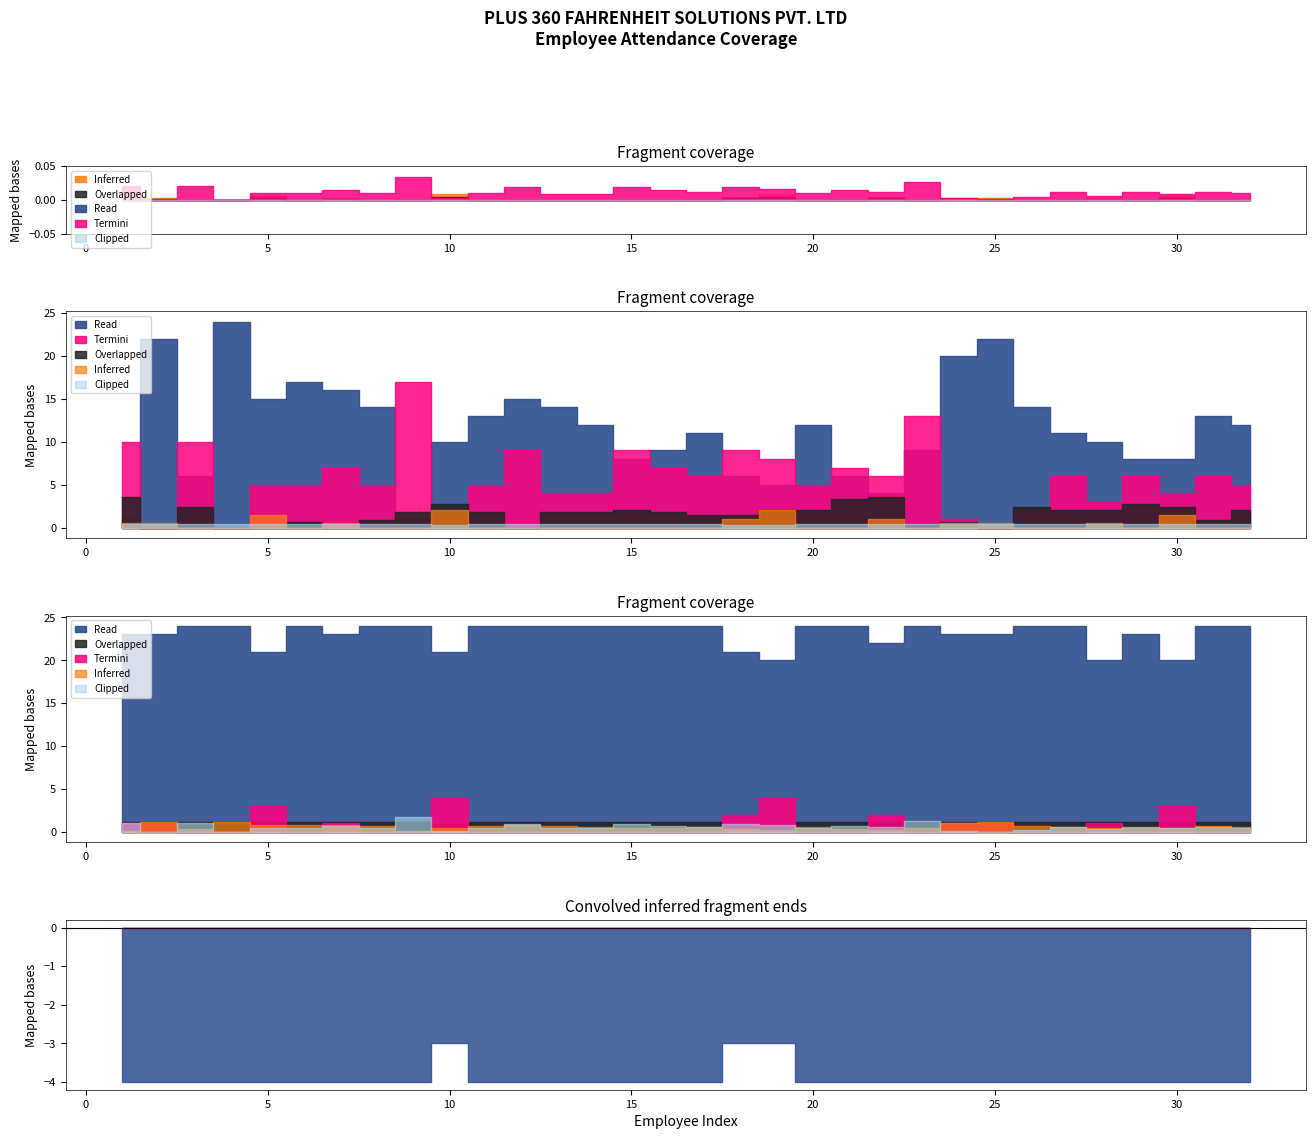

Is this an area chart (filled region under the line)?

No